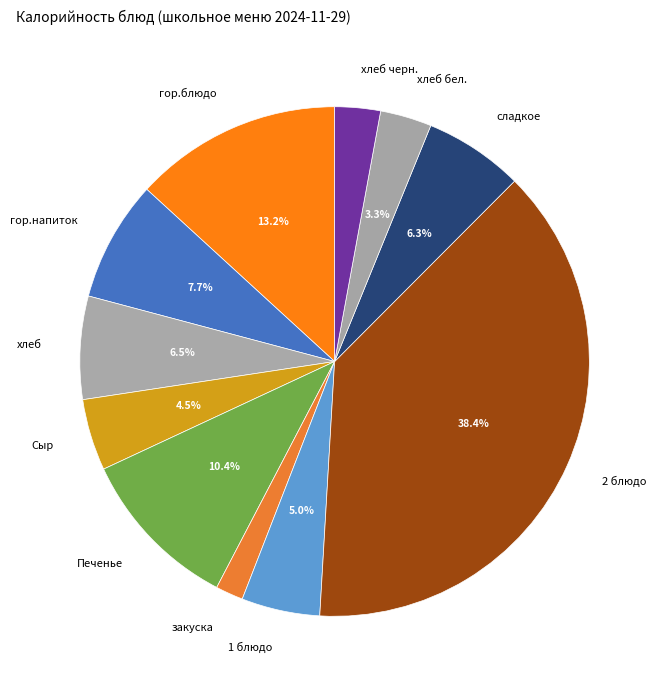

Count the number of slices in the pie.

11